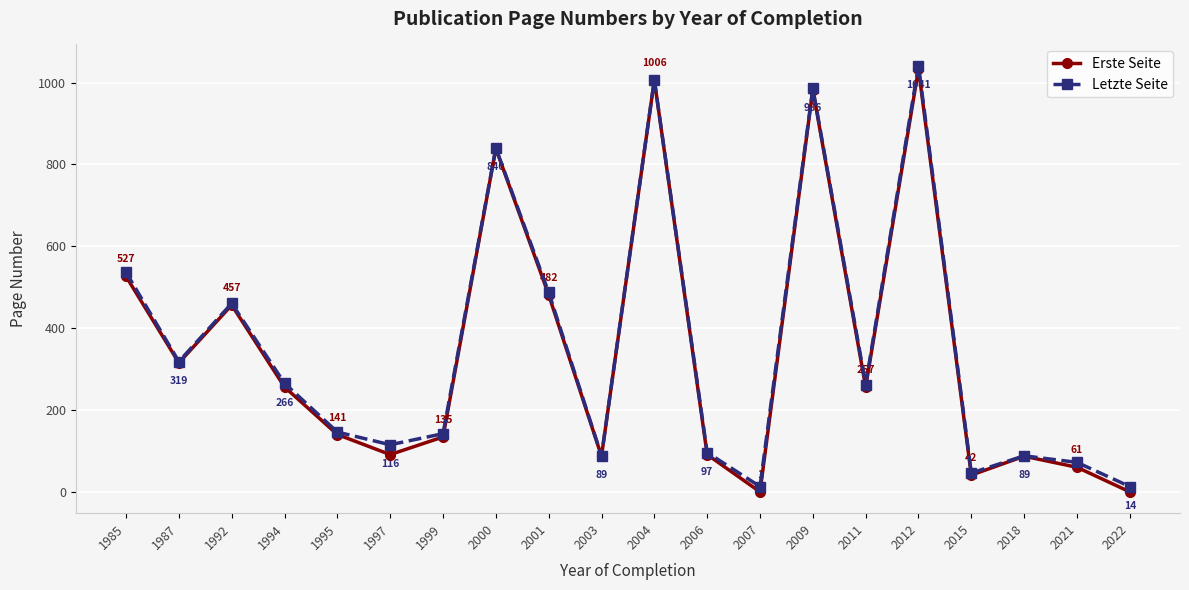

How many lines are shown in the chart?

2